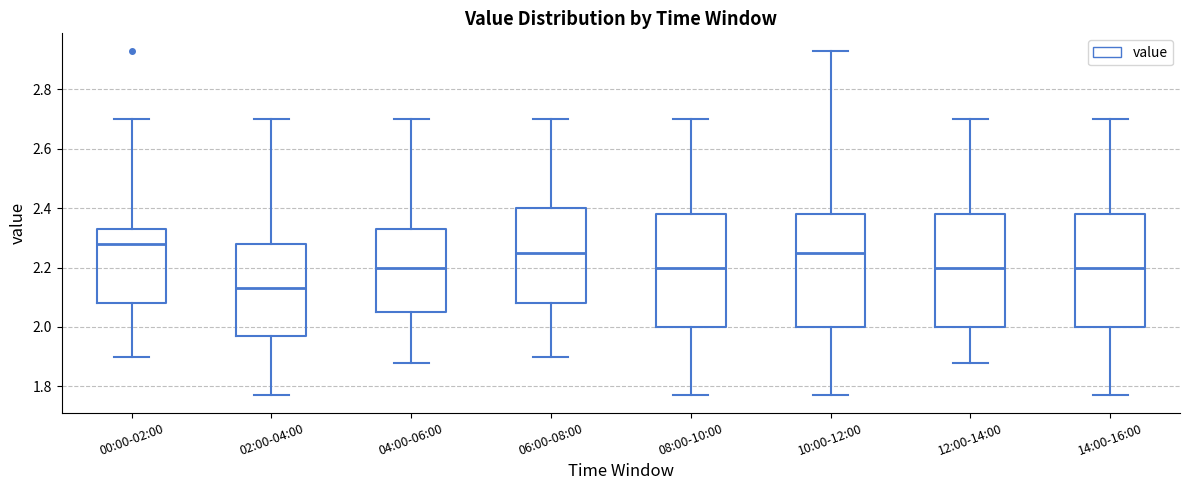

Where does the upper whisker of the box for 14:00-16:00 end on the y-axis? The values are not printed on the chart, so give them approximately, as read against the axis.

2.70